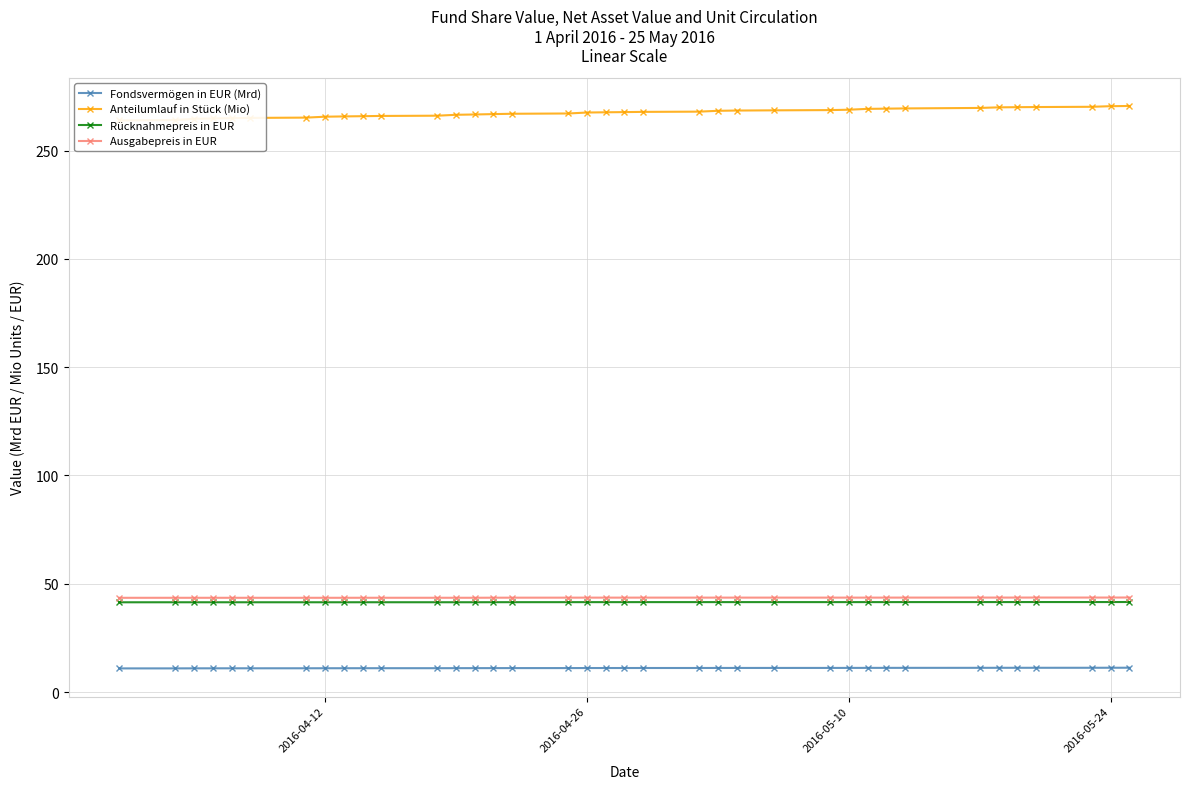

At which label does Fondsvermögen in EUR (Mrd) first exceed 11?

2016-04-12